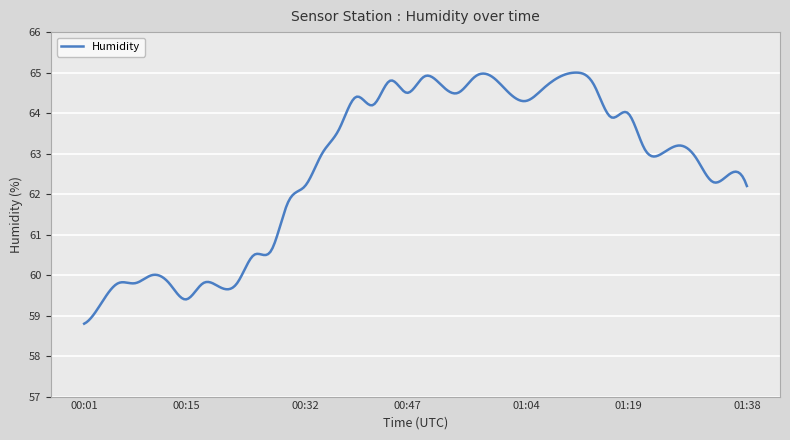

What is the difference between the maximum and minimum values?

6.2